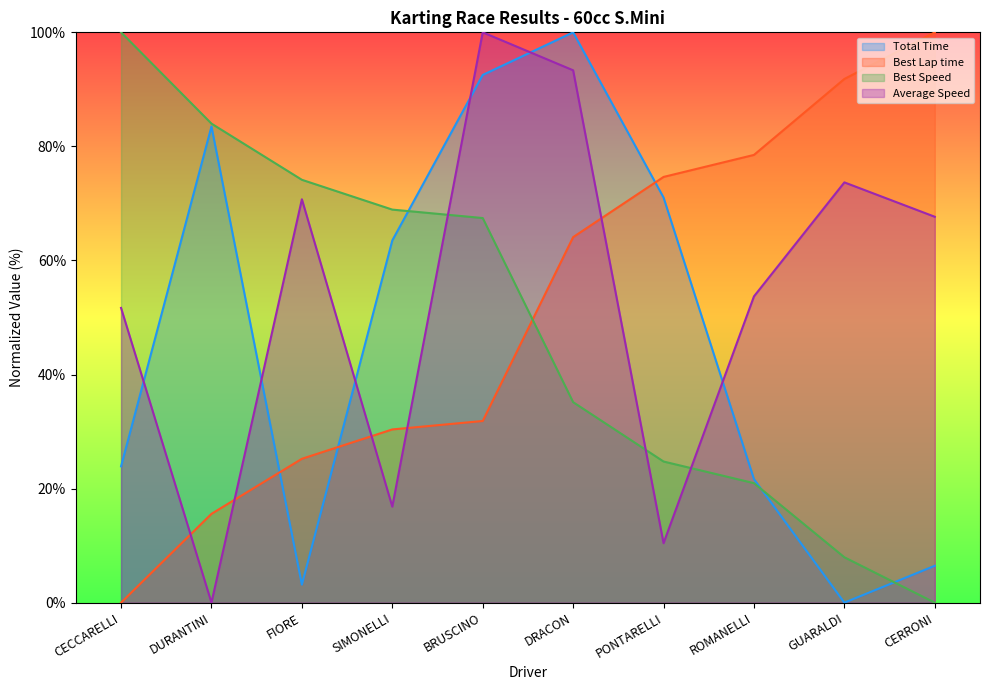

What is the label of the 8th point from the right?

FIORE